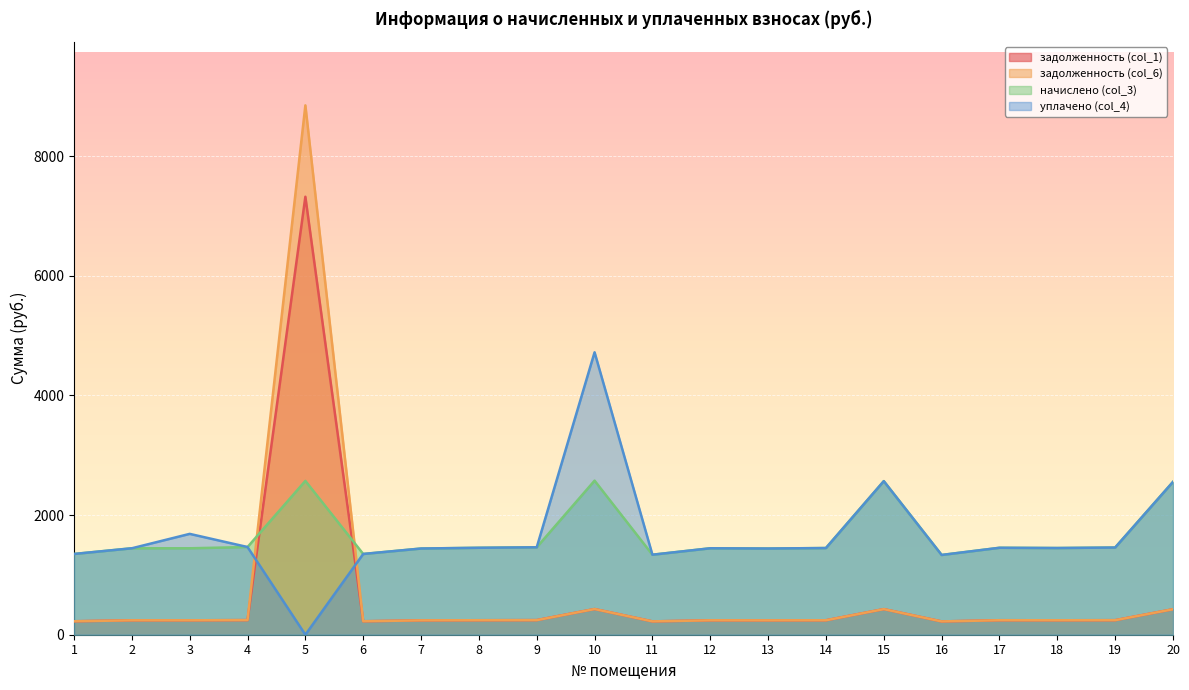

What is the total value across all series at 7?

3361.7